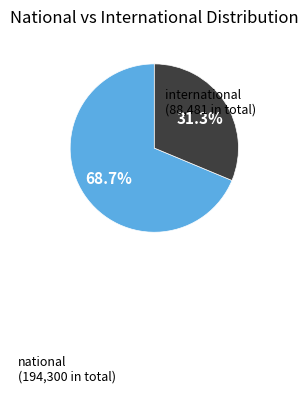

Is there any slice that represents more than half of the pie?

Yes